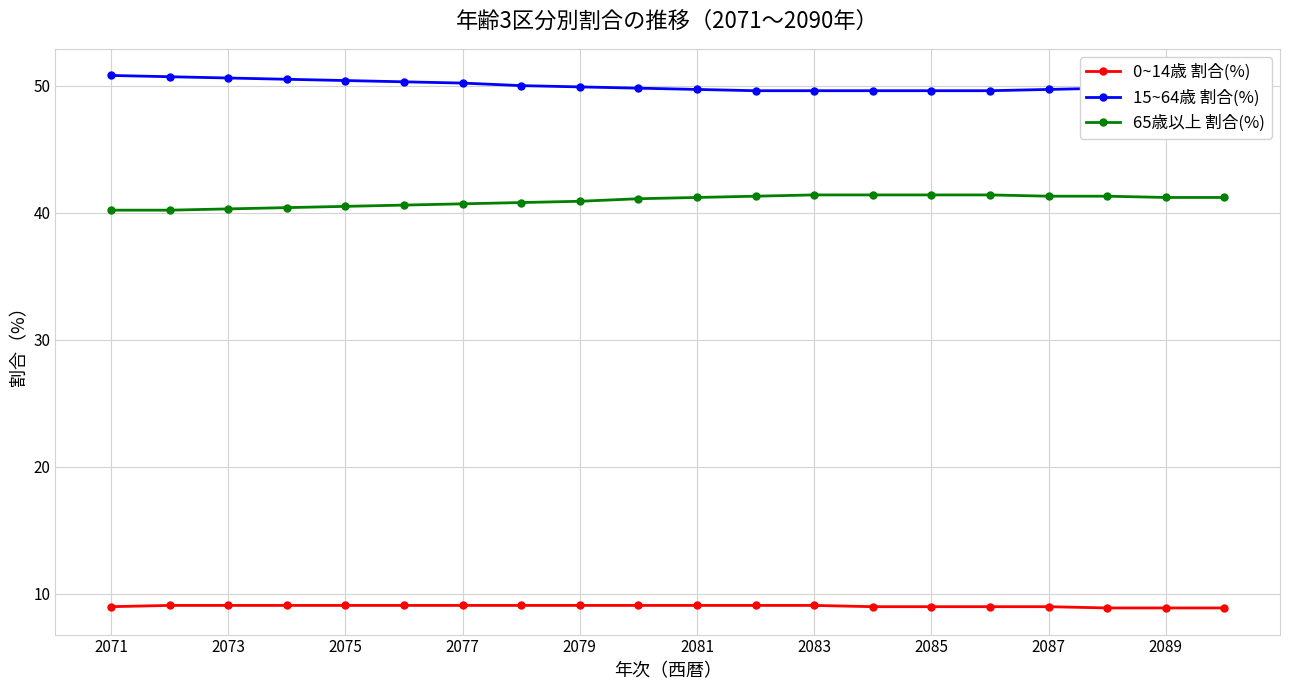

Rank the series by their maximum value, from lowest to highest.

0~14歳 割合(%), 65歳以上 割合(%), 15~64歳 割合(%)